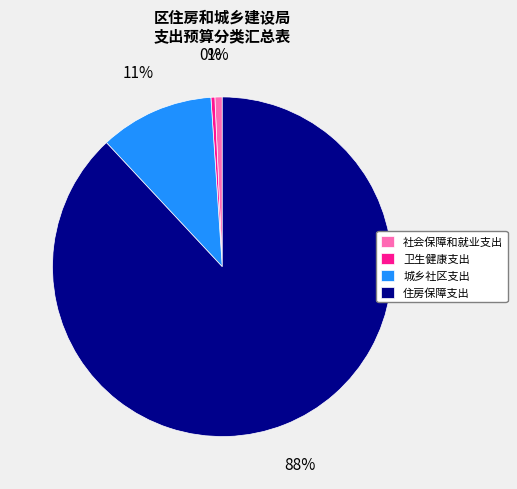

Do 社会保障和就业支出 and 卫生健康支出 together represent more than half of the pie?

No